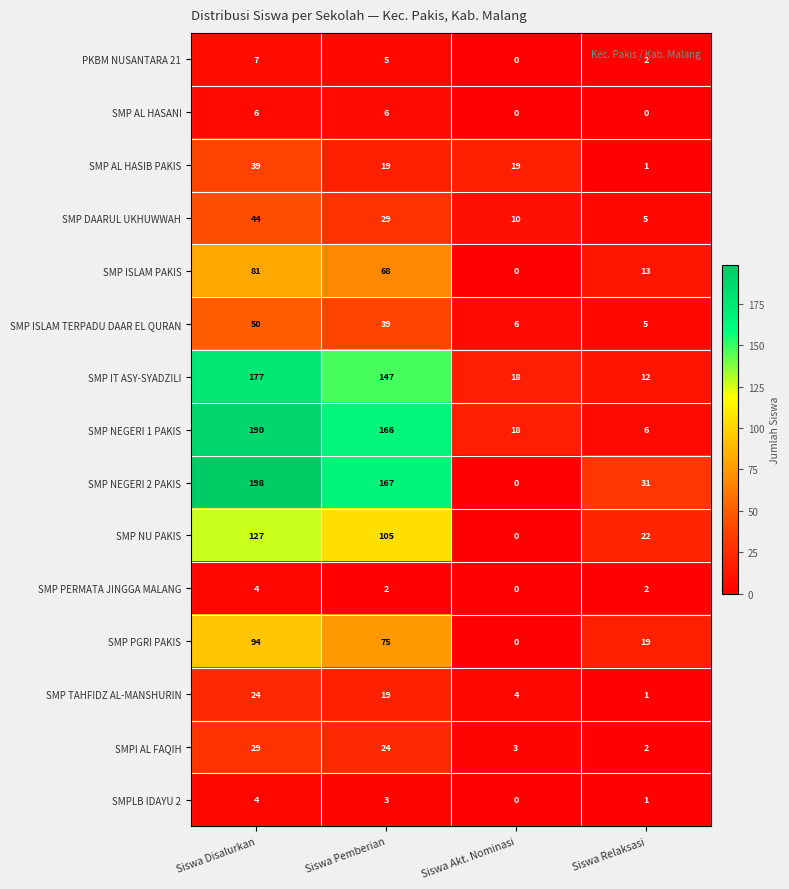

At how many categories does at least one series exceed 68?

2